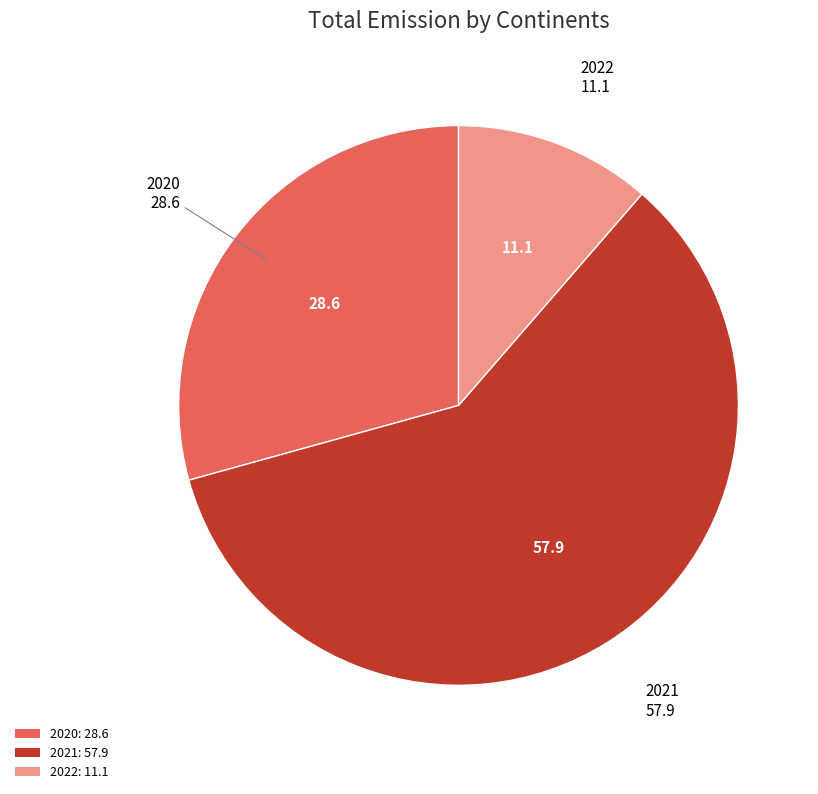

Does any single category account for the majority?

Yes